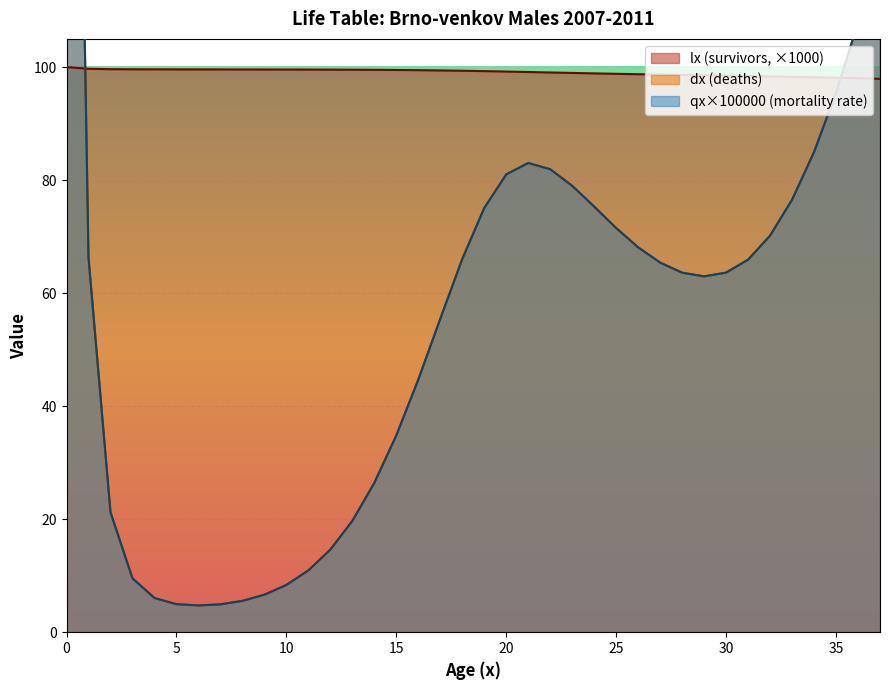

How many data points does each series have?

38